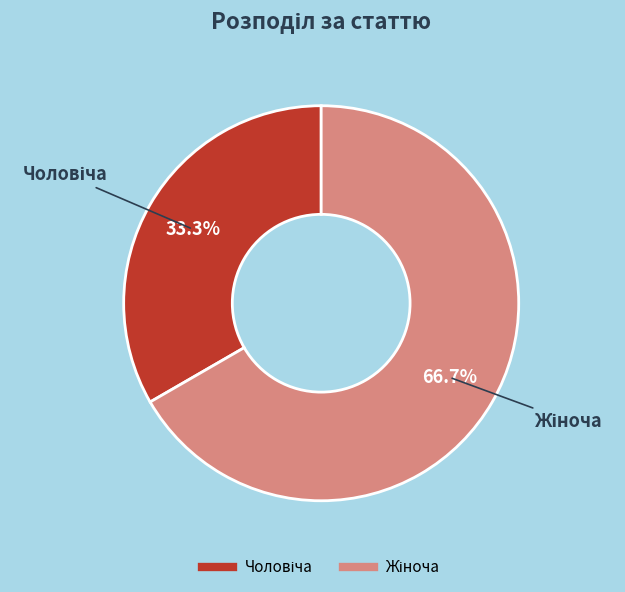

Is there any slice that represents more than half of the pie?

Yes